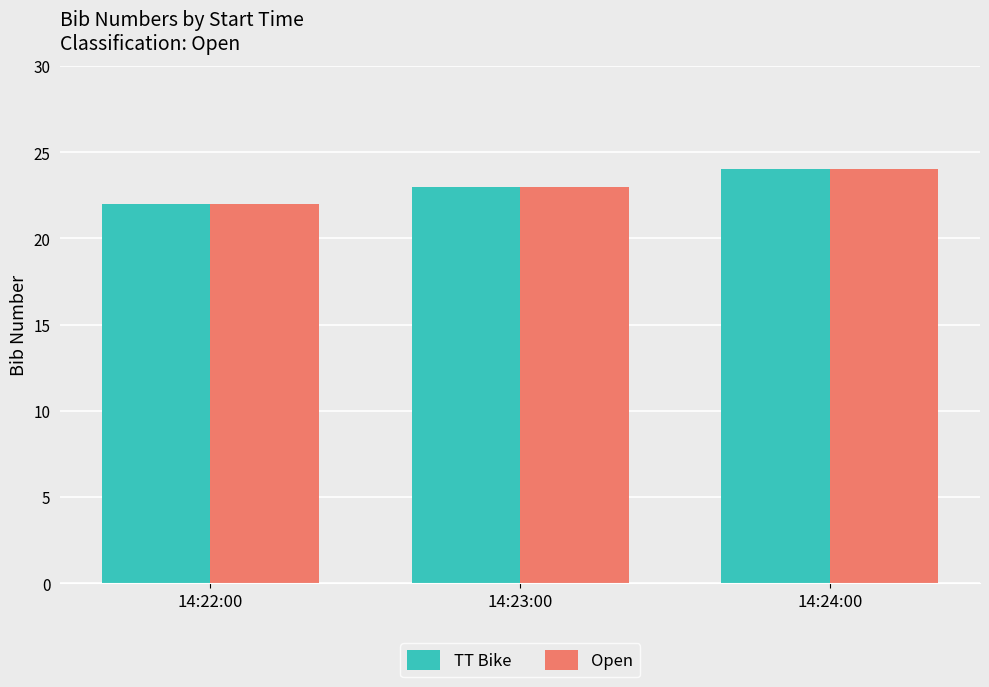

How many bars are there in total?

6